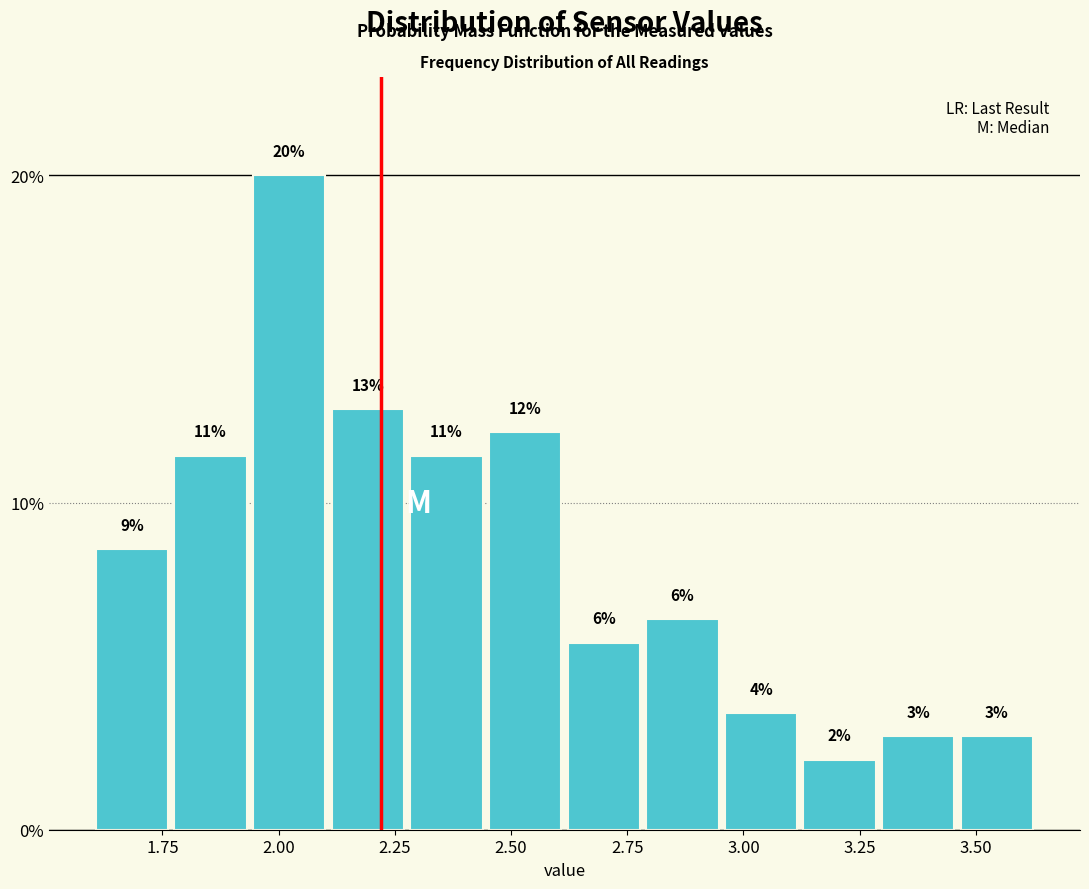

Read against the x-axis, roughly where is the centre of the tallest bar?

2.00